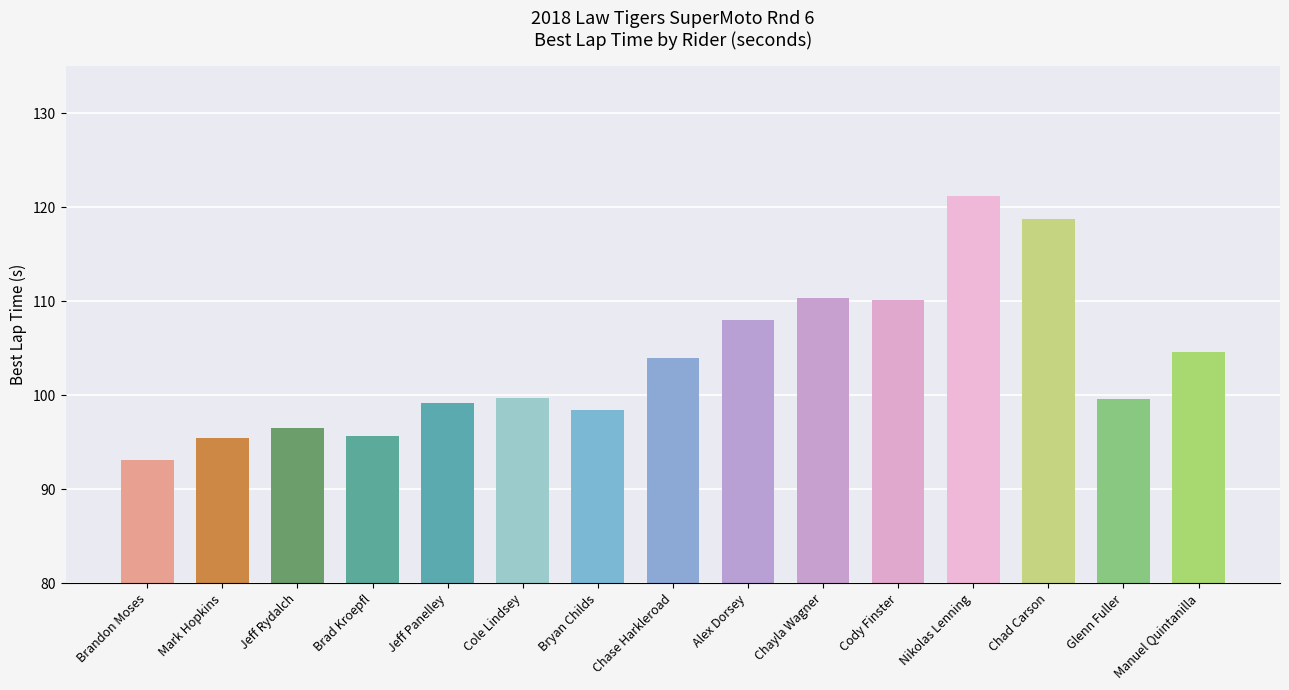

What is the value of the 8th bar from the left?

104.0